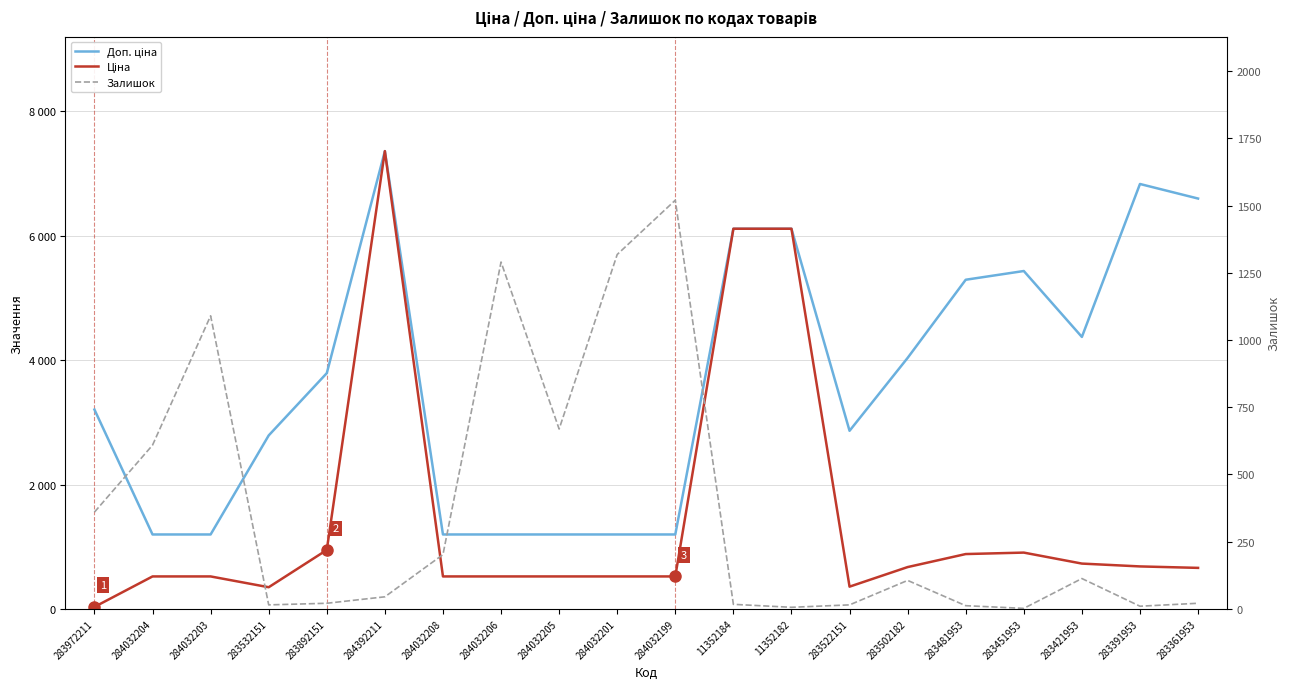

In Доп. ціна, how many points are lower than both neighbors (excluding endpoints)?

2